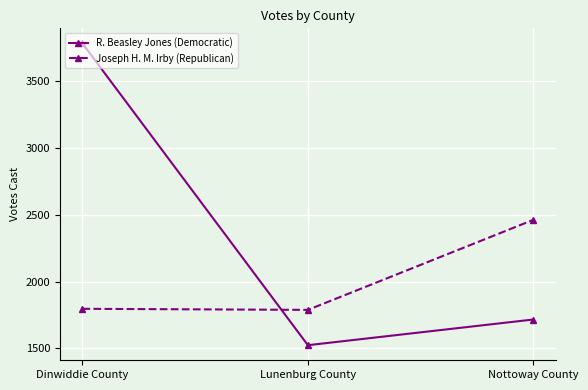

What is the lowest value of the R. Beasley Jones (Democratic) series?

1524